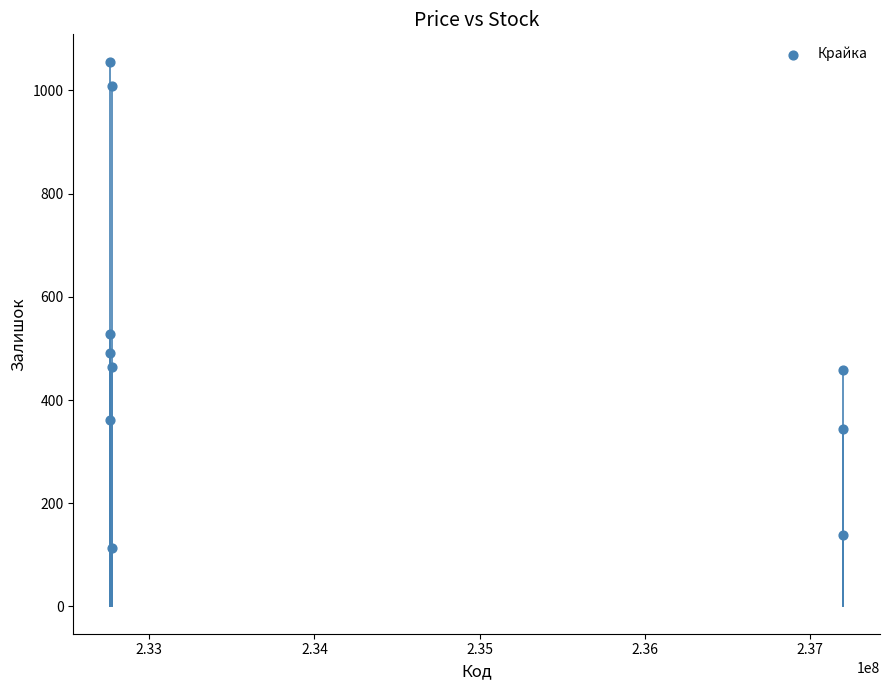

What Y value in the scatter plot is closest to 585?

528